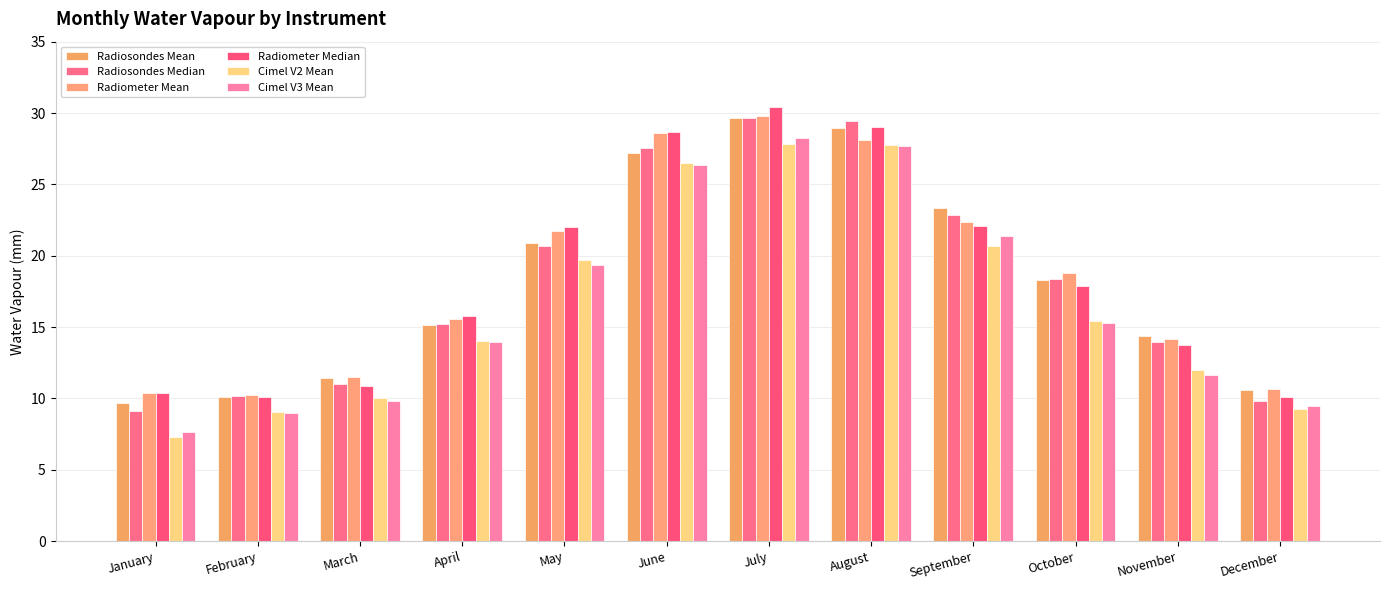

What is the difference between the maximum and second lowest values in the Radiometer Mean series?

19.4